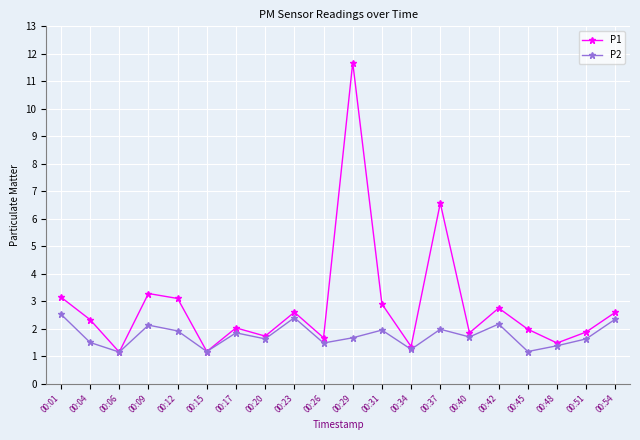

At which category is the sum across all series the highest?

00:29